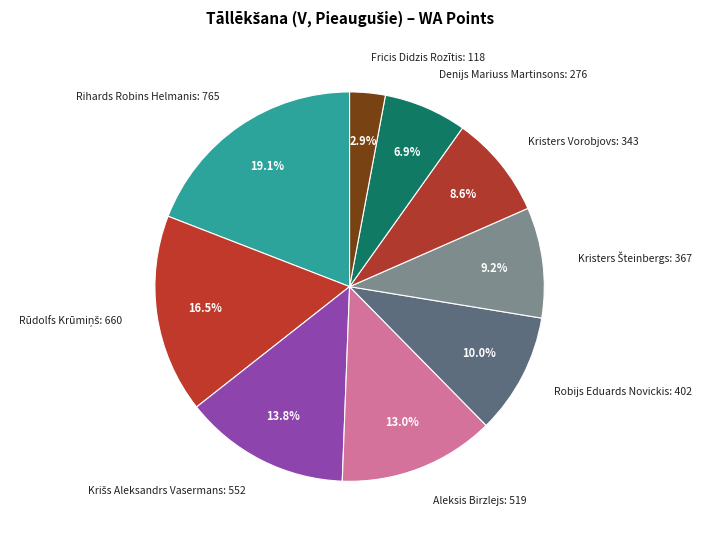

To the nearest percent, what is the average slice percentage?

11%